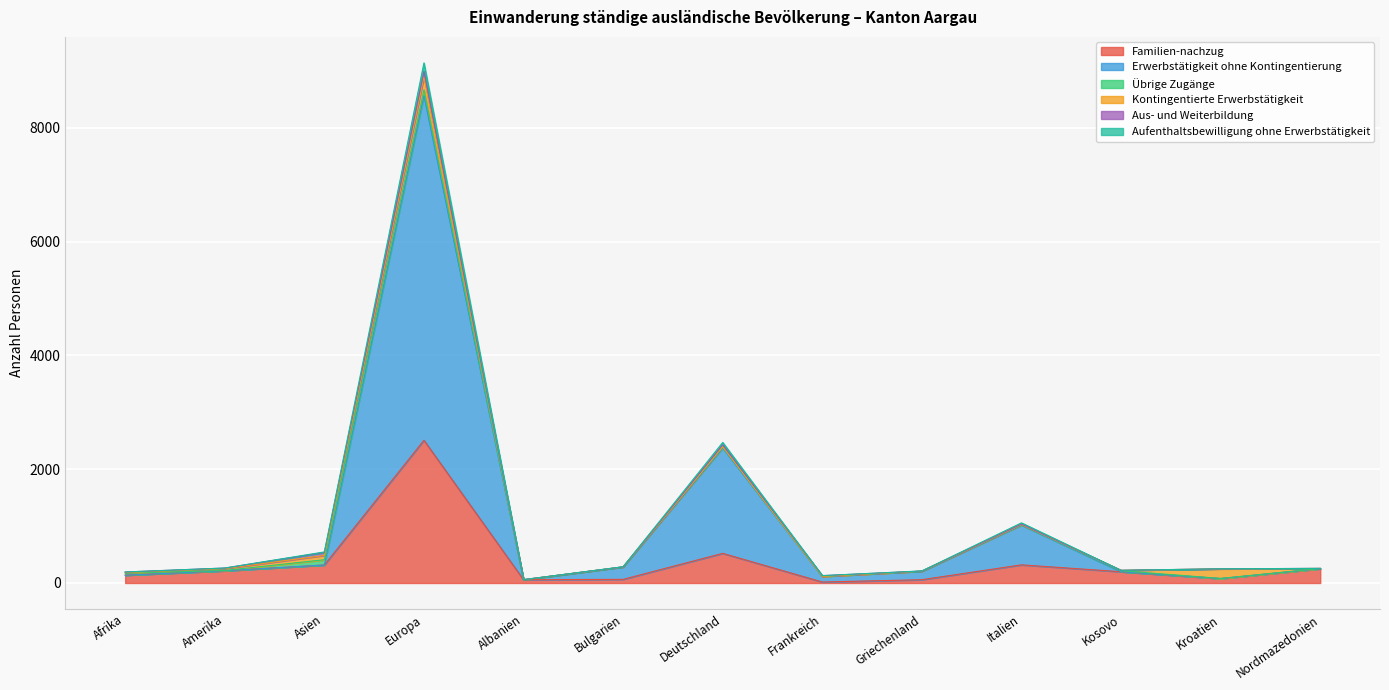

Between Deutschland and Griechenland, which is larger?

Deutschland